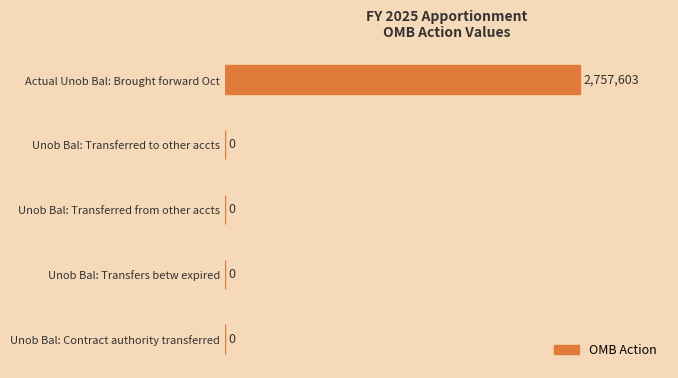

Are the bars grouped side by side (vs. stacked)?

No